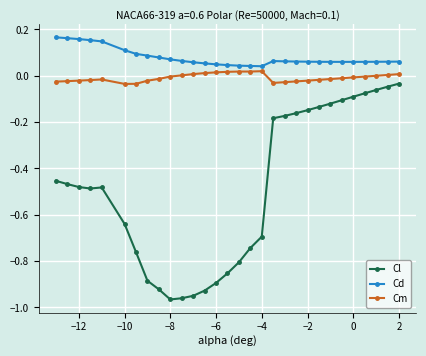

What is the difference between the second highest and second lowest values in the Cl series?

0.9